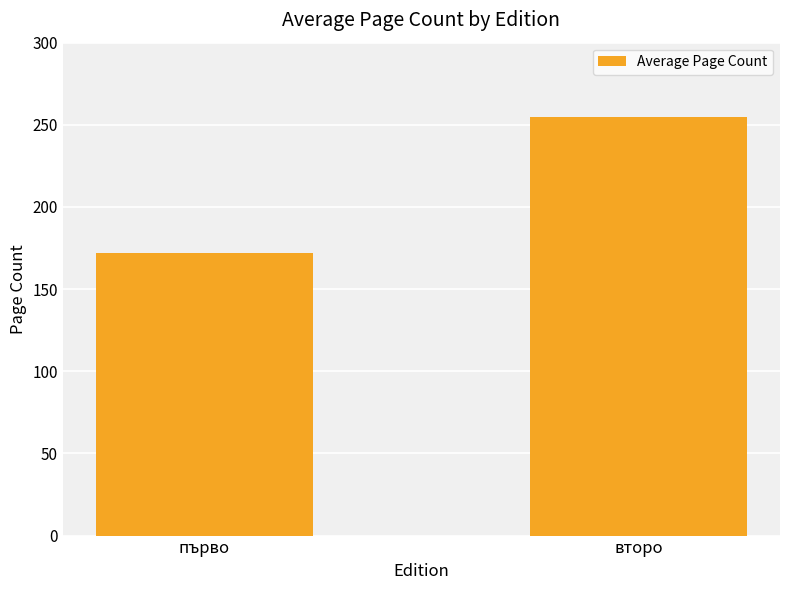

Which category has the lowest value across all series?

първо